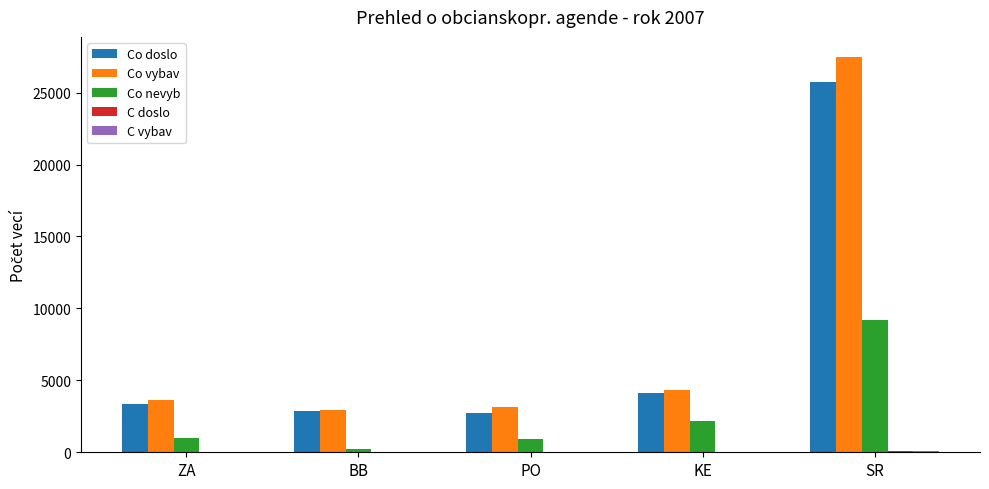

At which label is Co nevyb closest to 4687?

KE